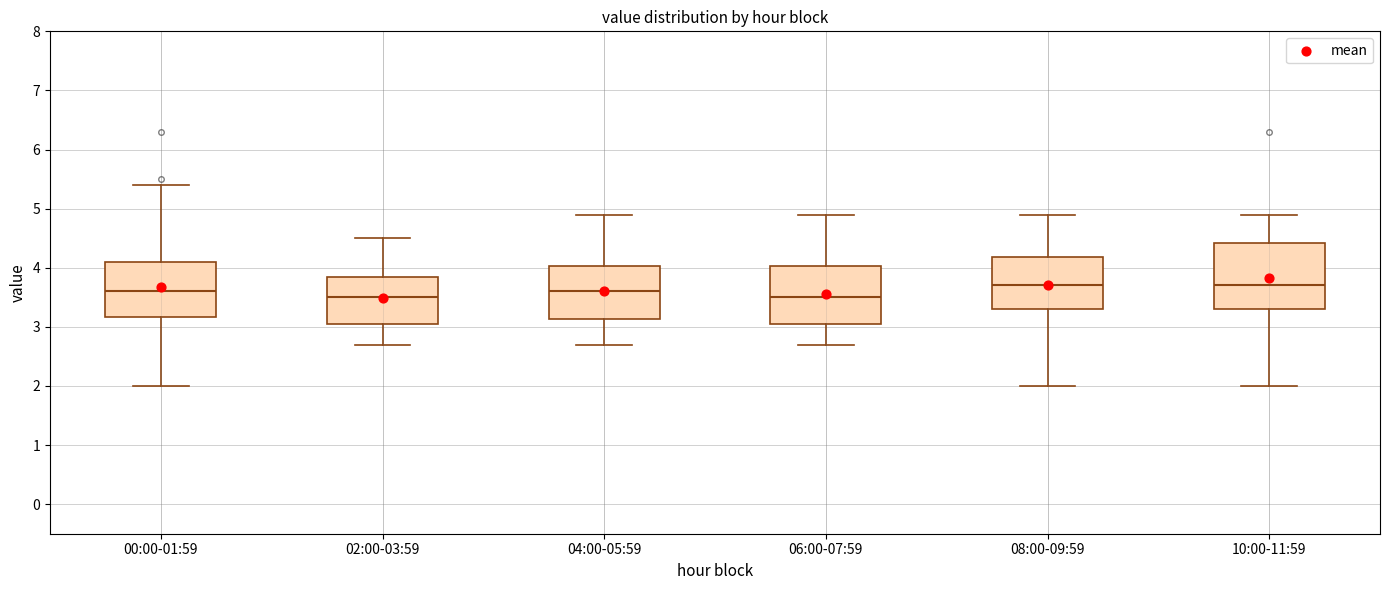

Where does the upper whisker of the box for 08:00-09:59 end on the y-axis? The values are not printed on the chart, so give them approximately, as read against the axis.

4.9